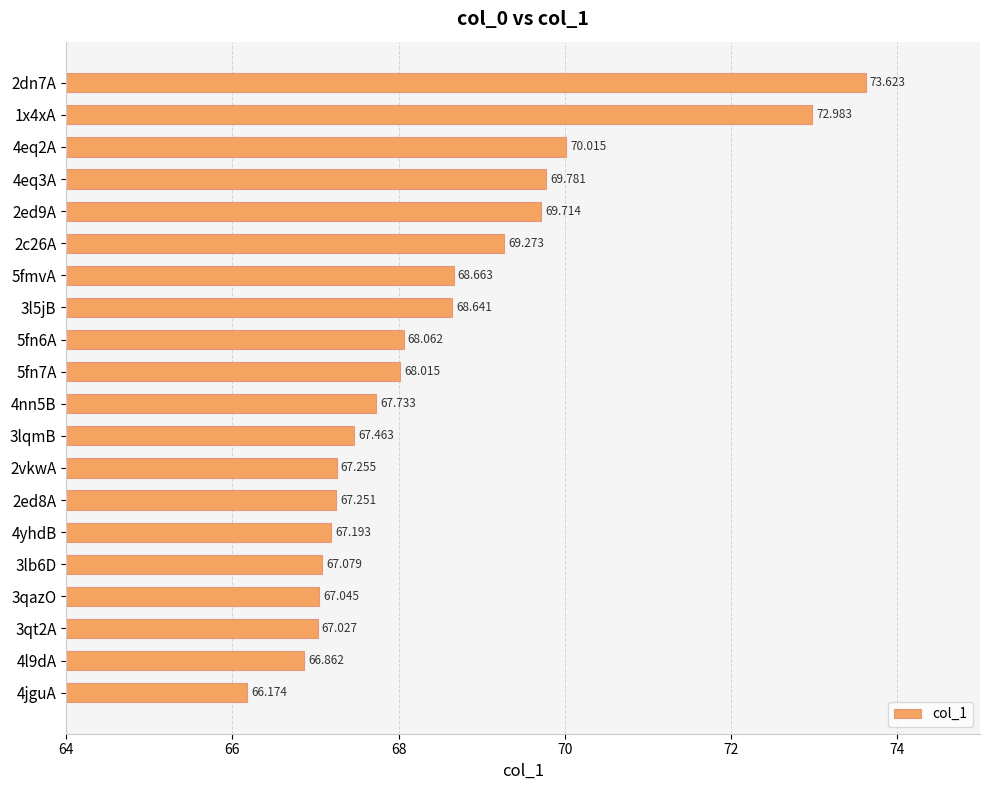

How many data points are above 68?

10